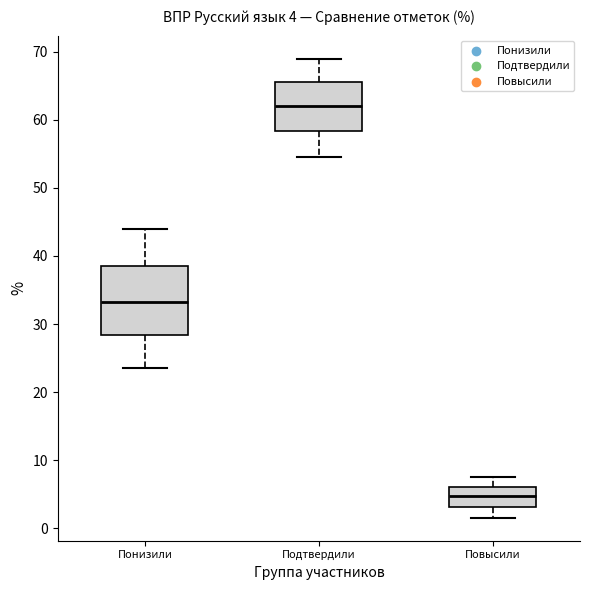

Which box has the highest median line?

Подтвердили